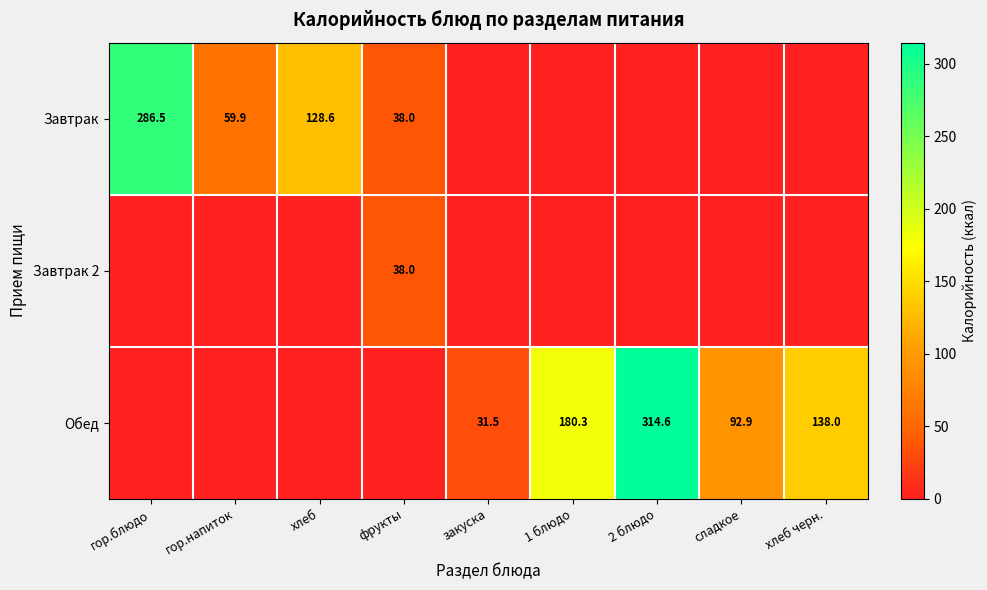

The value of Завтрак 2 at фрукты is 38.0. True or false?

True